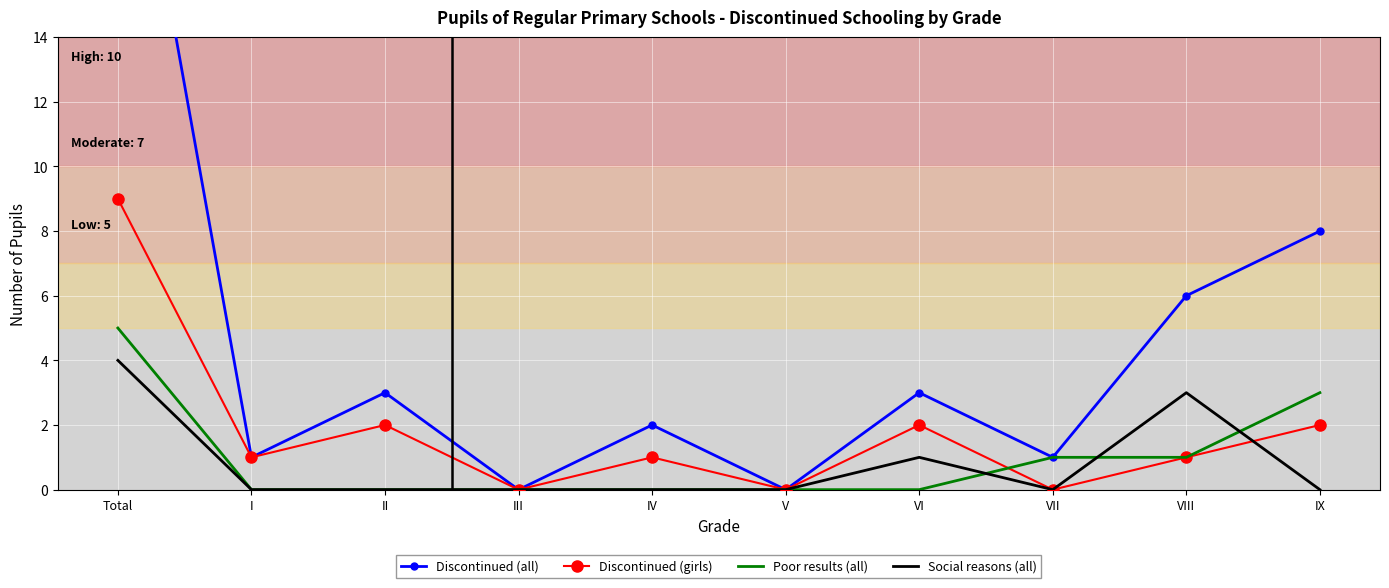

What is the label of the 3rd point from the right?

VII